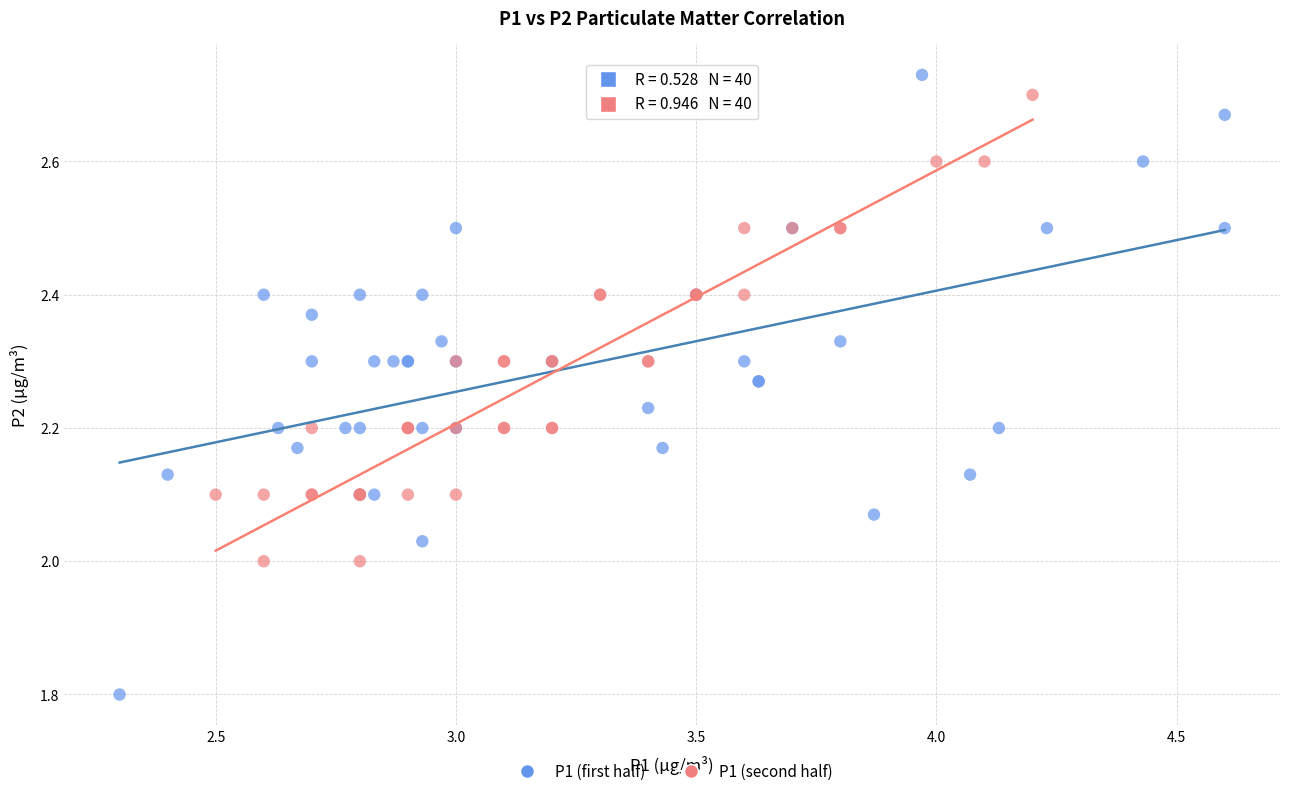

Which series reaches the minimum Y coordinate?

P1 (first half)